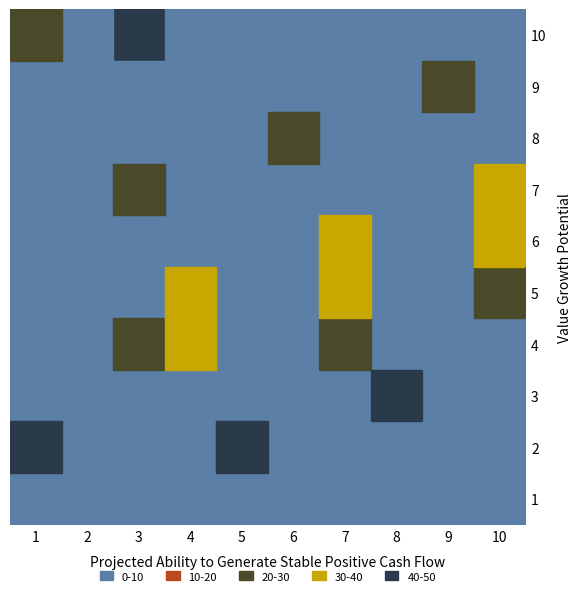

Between 9 and 10, which is larger?

10